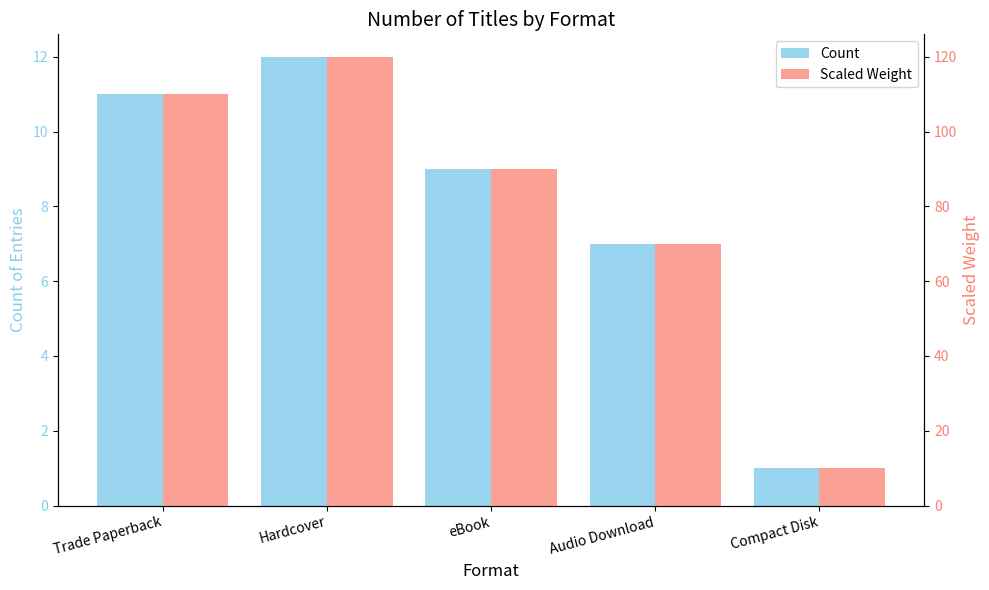

What is the value of the Count bar at the 5th from the left?

1